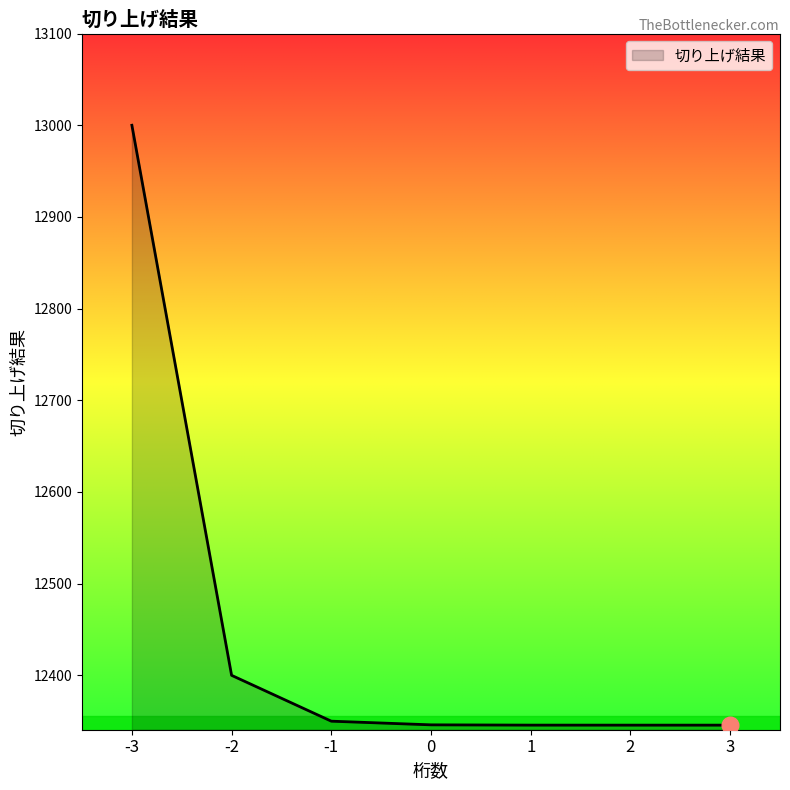

What is the greatest value displayed?

13000.0